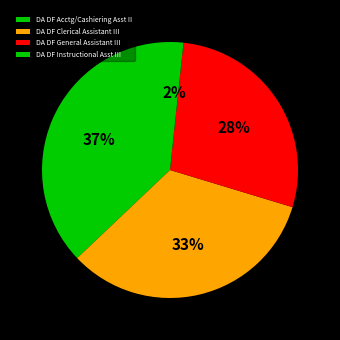

Combined, what portion of the pie is DA DF Acctg/Cashiering Asst II and DA DF Clerical Assistant III?

70.3%